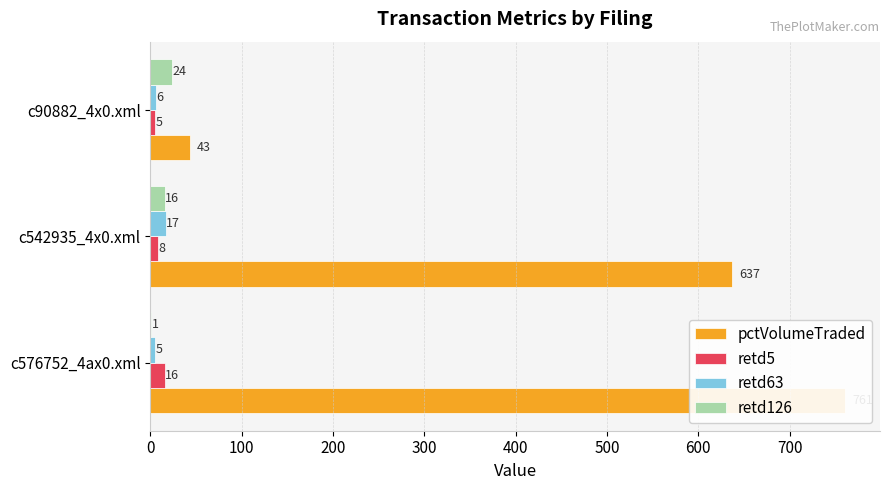

How many data points in pctVolumeTraded are less than 637?

1